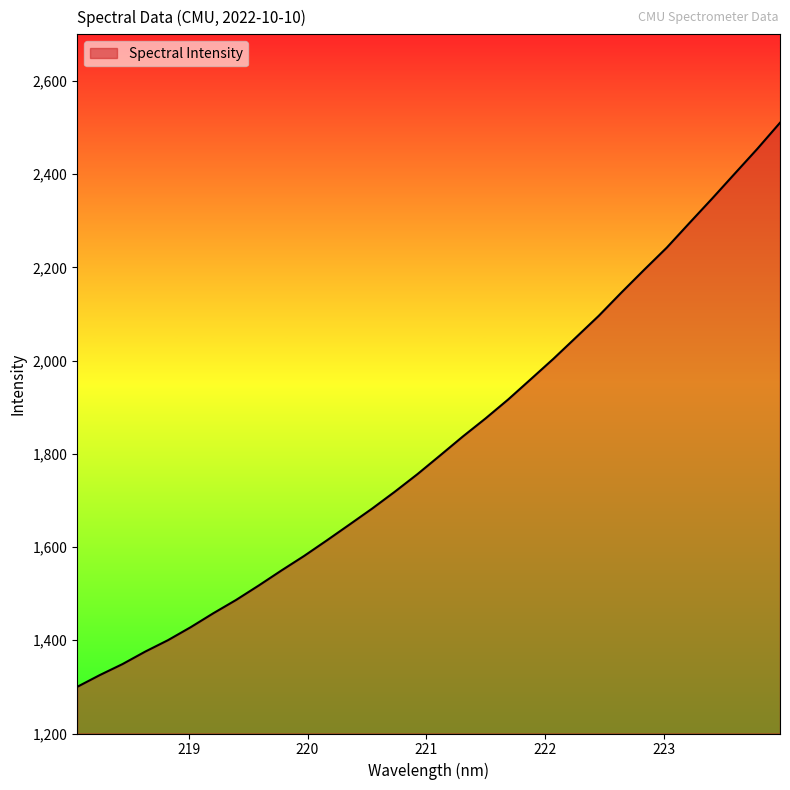

What is the greatest value displayed?

2510.3